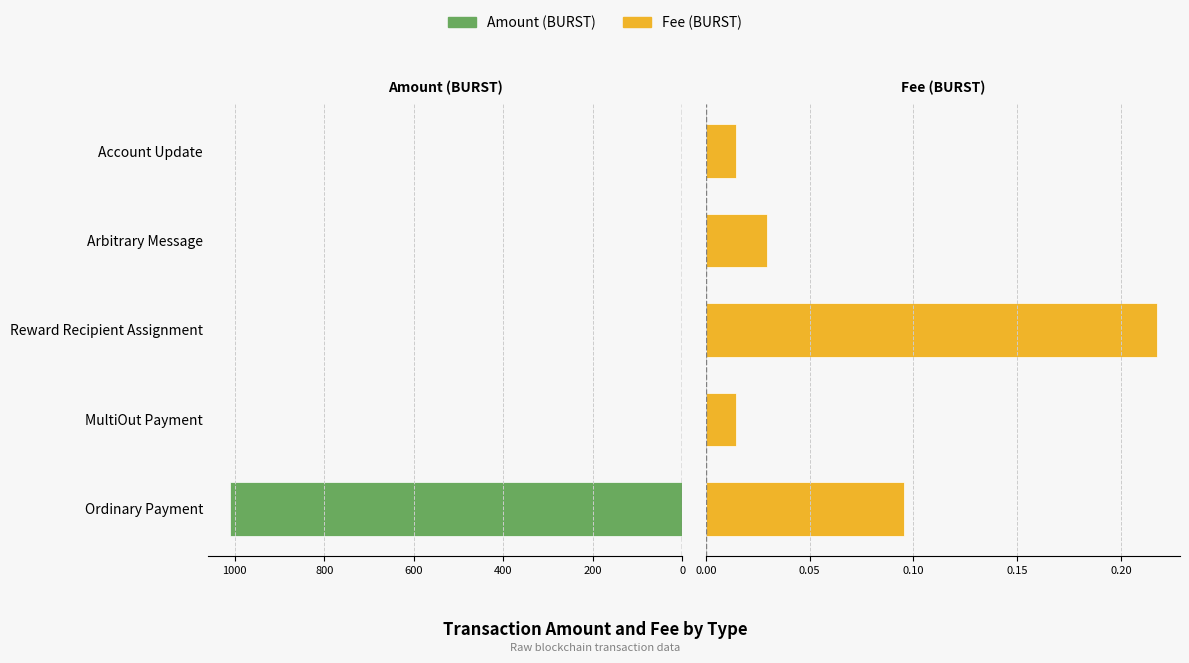

Reading right to left, what are all the values shown in this chart?

Amount: 0.0	0.0	0.0	0.2	1009.6
Fee: 0.0	0.0	0.2	0.0	0.1